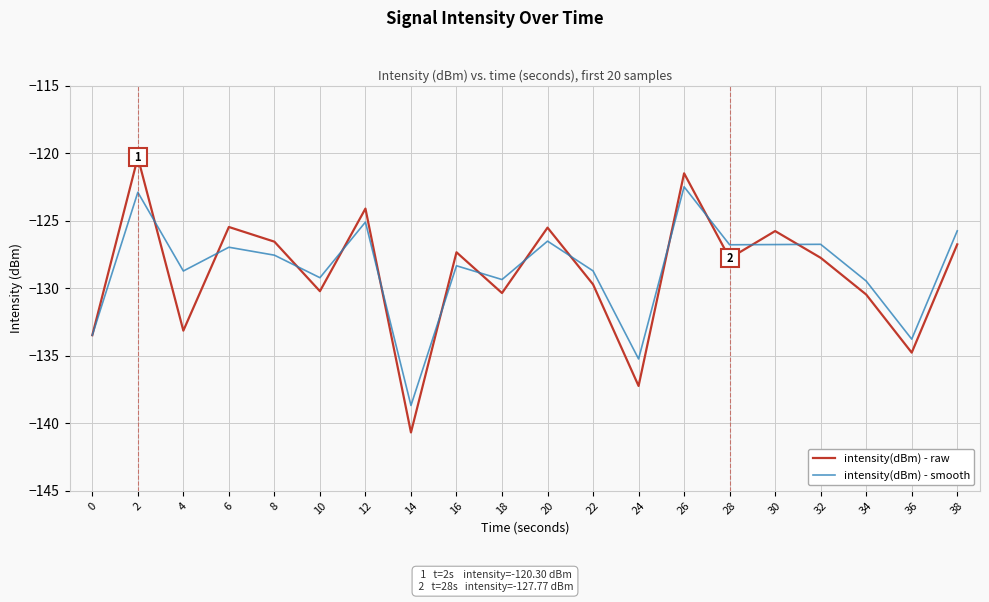

True or false: intensity(dBm) - smooth and intensity(dBm) - raw cross at least once.

True